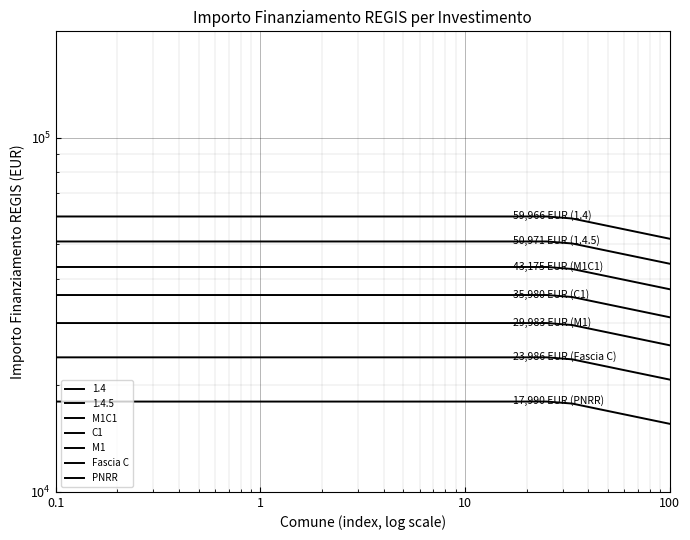

True or false: M1C1 and C1 cross at least once.

False